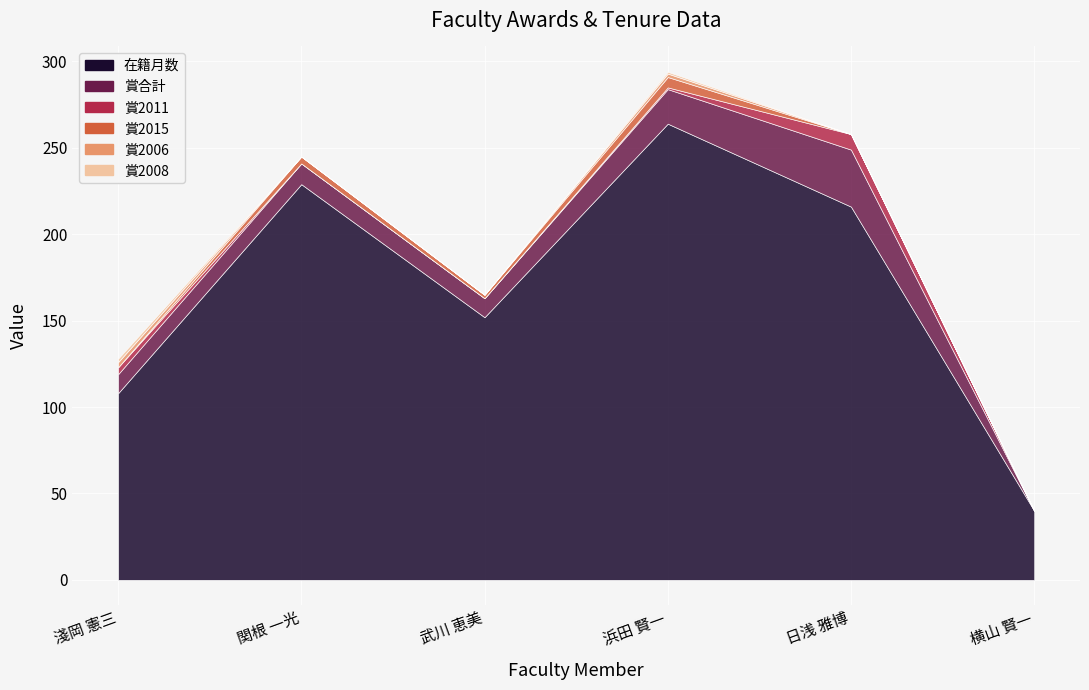

List the series in order of their peak value, highest first.

在籍月数, 賞合計, 賞2011, 賞2015, 賞2006, 賞2008